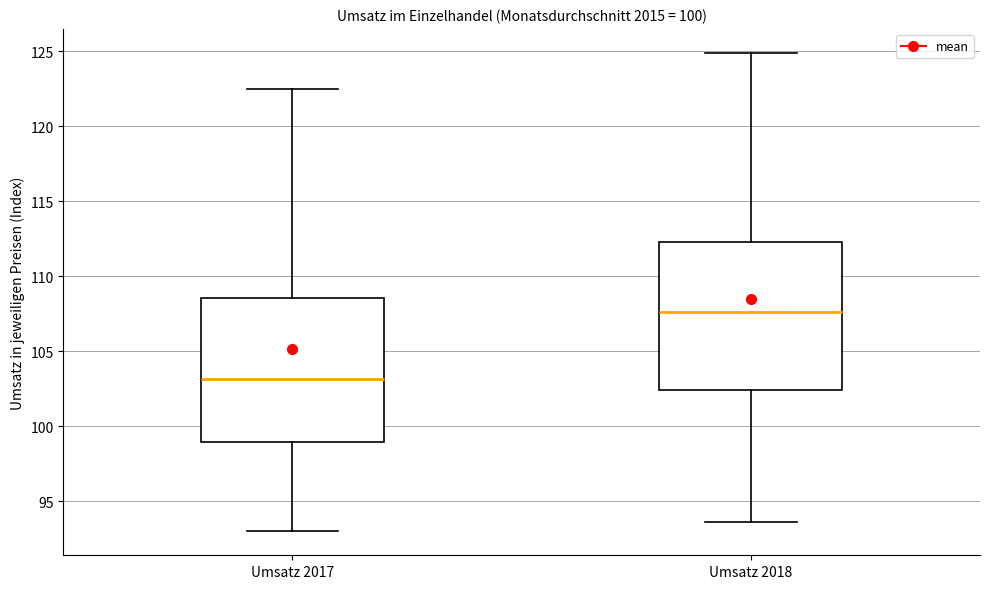

Reading left to right, read every box against the y-axis: the position of its median line, the range the box covers, and the ends of its whiskers. The values are not printed on the chart, so give them approximately, as read against the axis.

Umsatz 2017: median 103.0, box 99.0 to 108.5, whiskers 93.0 to 122.5
Umsatz 2018: median 107.5, box 102.5 to 112.5, whiskers 93.5 to 125.0